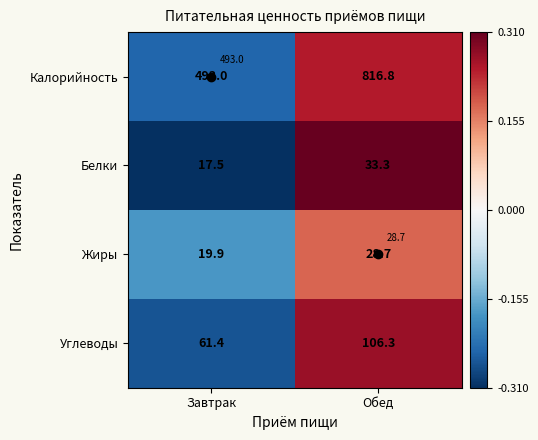

Which label corresponds to the largest value in the chart?

Обед